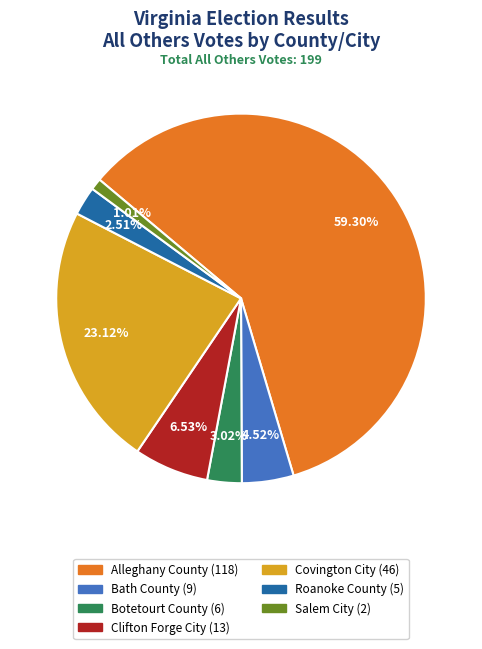

Is it true that Botetourt County is 13% of the pie?

False